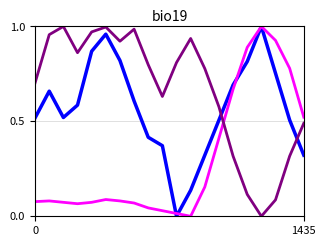

Count the number of data series in this chart.

3